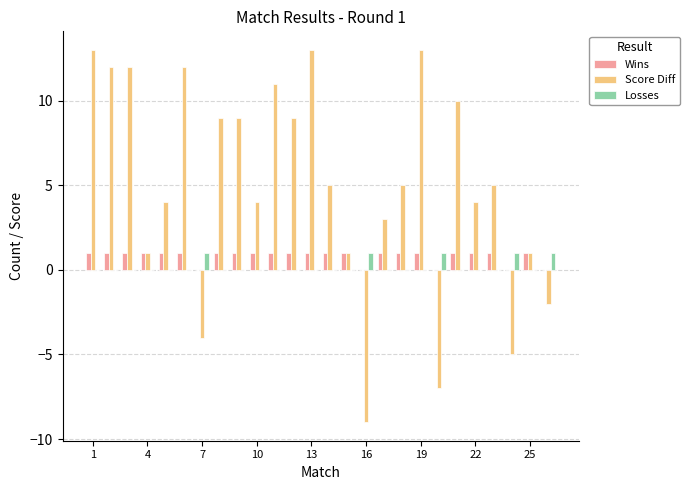

Count the number of categories in the chart.

26